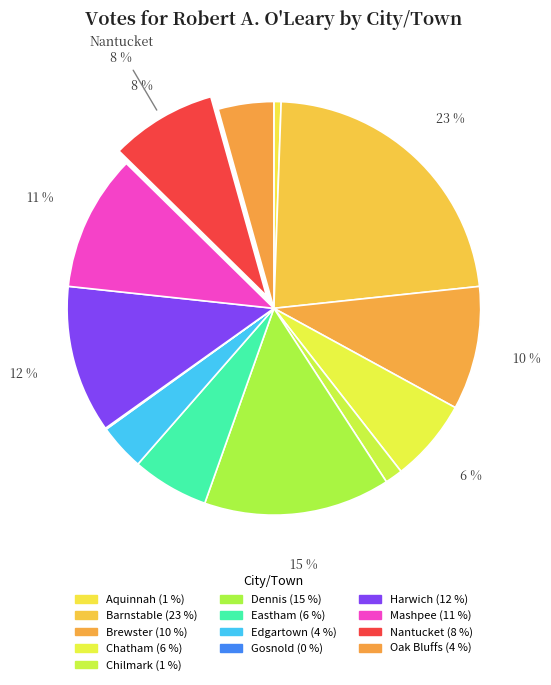

How many segments does this pie chart have?

13